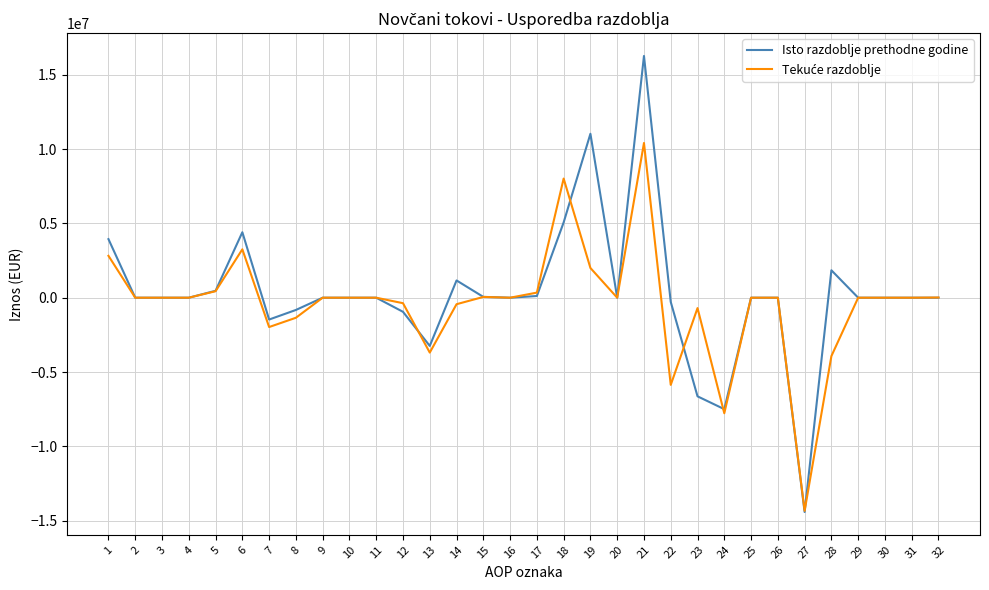

Which series changed the most between 9 and 19?

Isto razdoblje prethodne godine